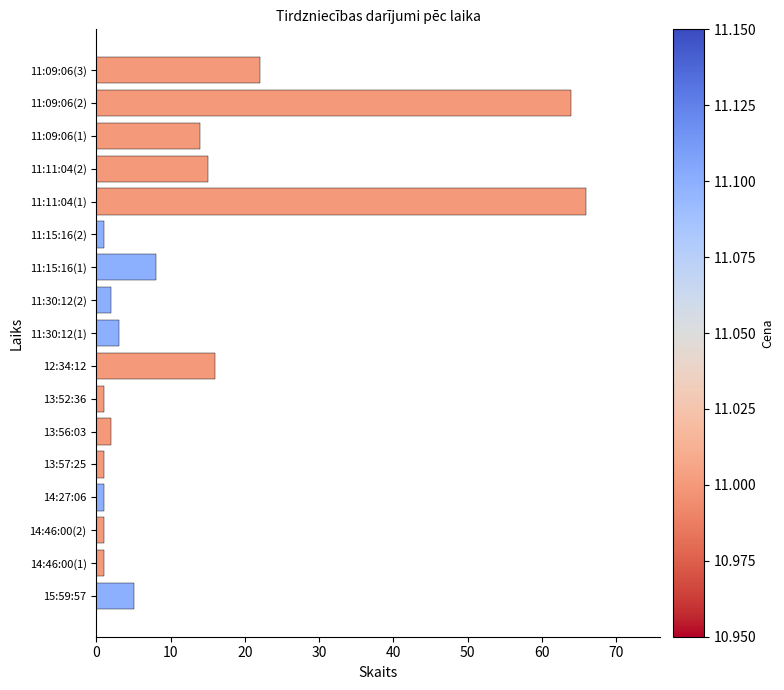

The chart shows a value of 1 at 13:57:25. True or false?

True